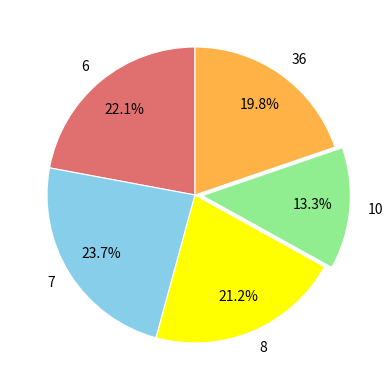

To the nearest percent, what is the difference between the 7 and 10 slice percentages?

10%